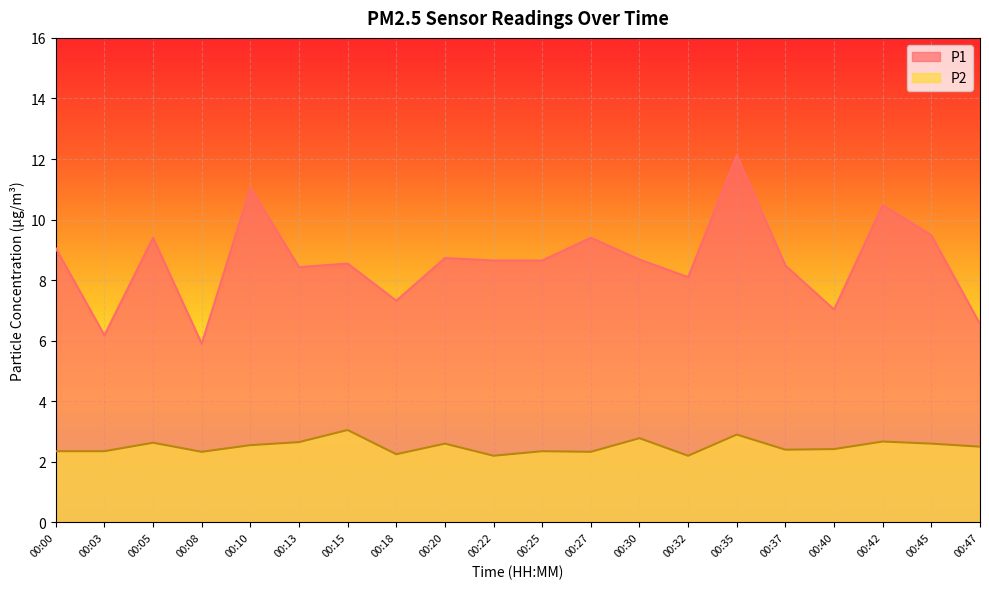

Does the chart display data point markers on the line(s)?

No